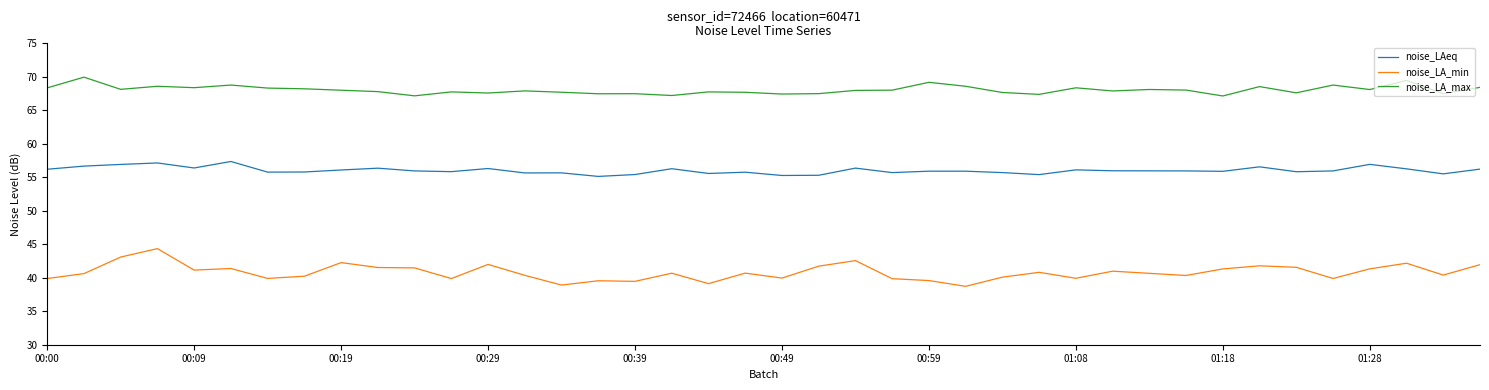

True or false: noise_LA_max and noise_LAeq intersect in this chart.

False